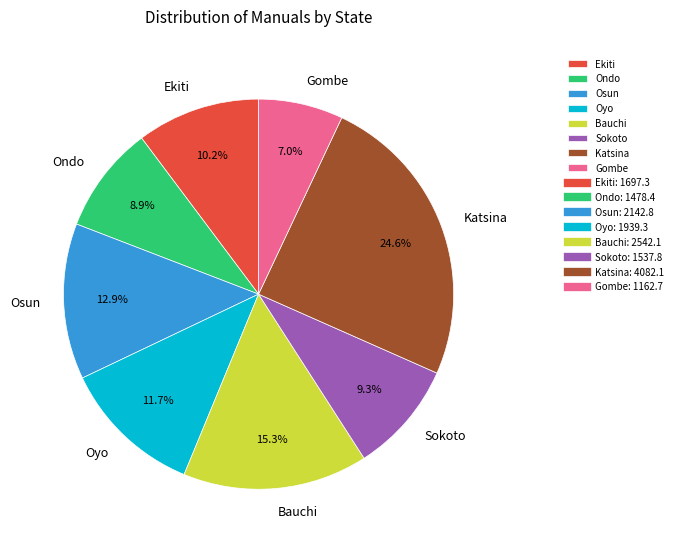

The Sokoto slice represents 22% of the pie. True or false?

False